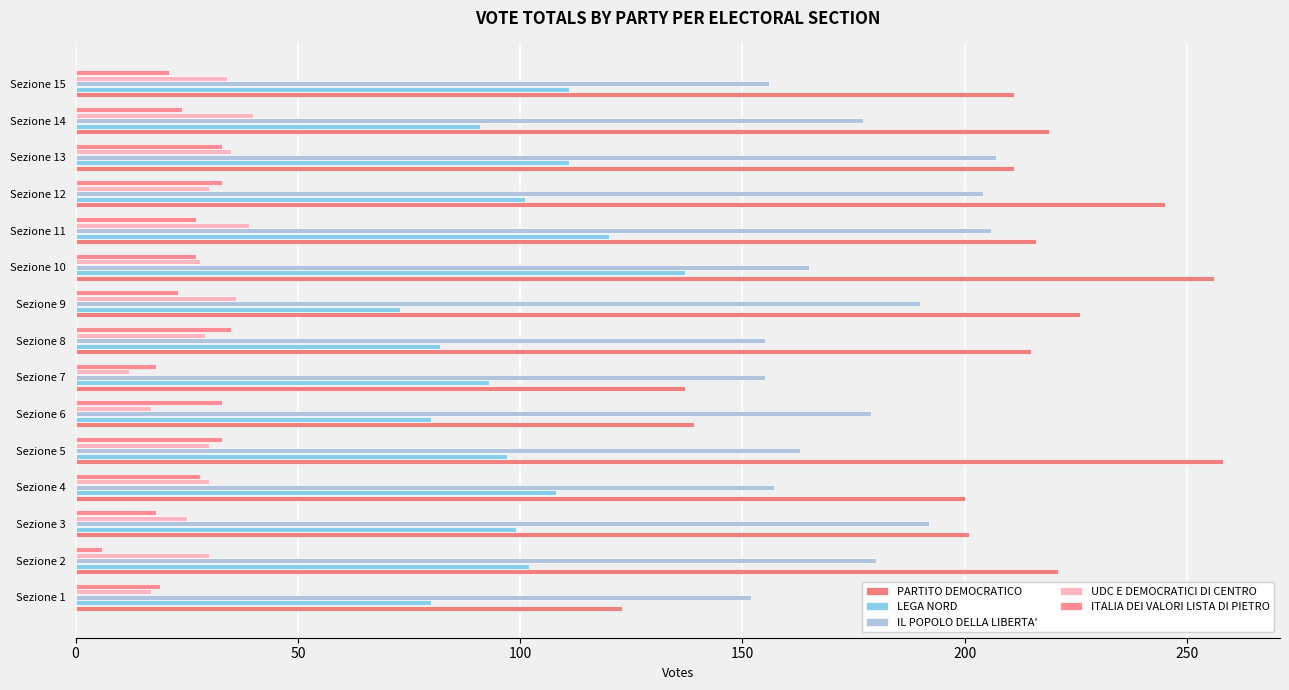

Which series has the largest total across all categories?

PARTITO DEMOCRATICO